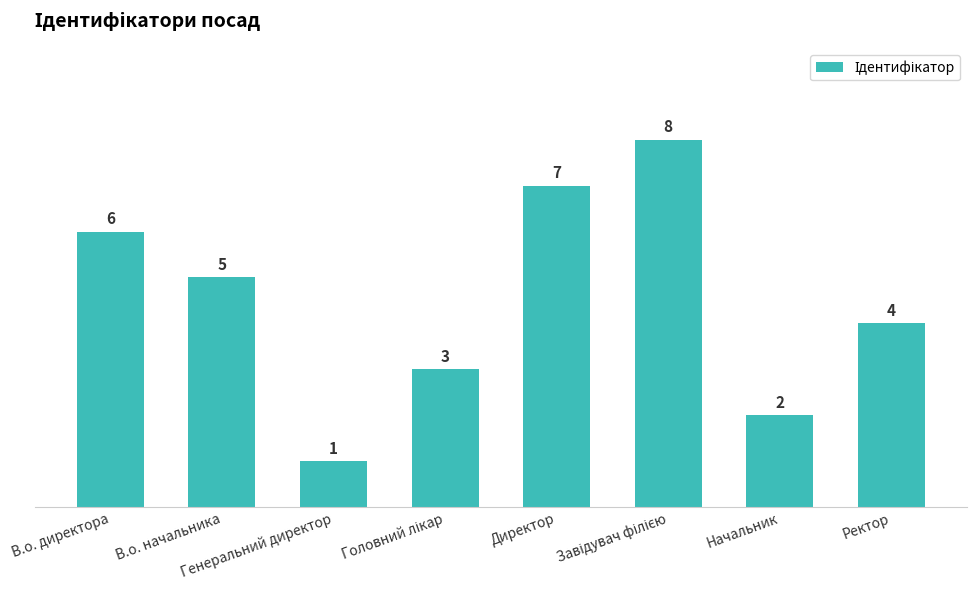

Count the values in the range 3 to 7.

5